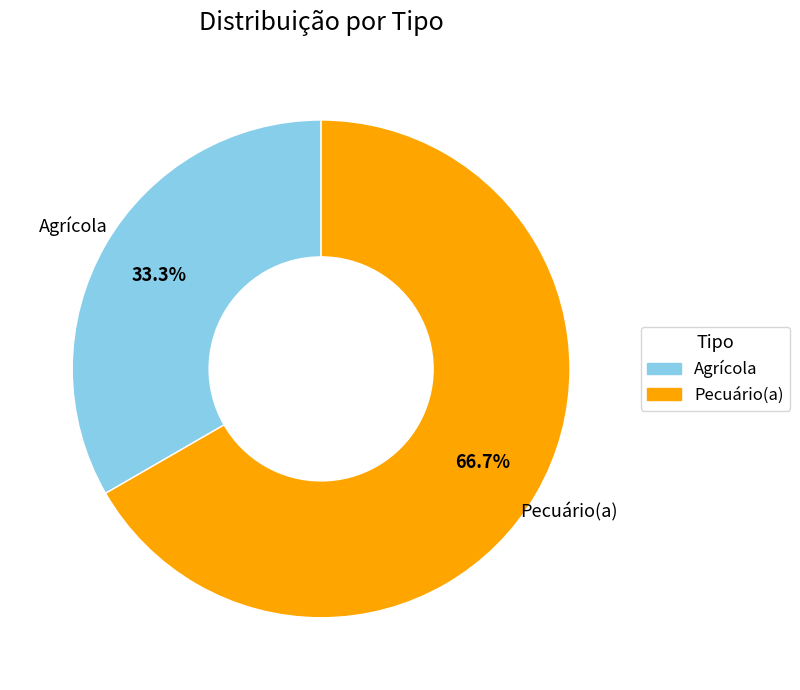

What percentage is the Pecuário(a) slice, to the nearest percent?

67%